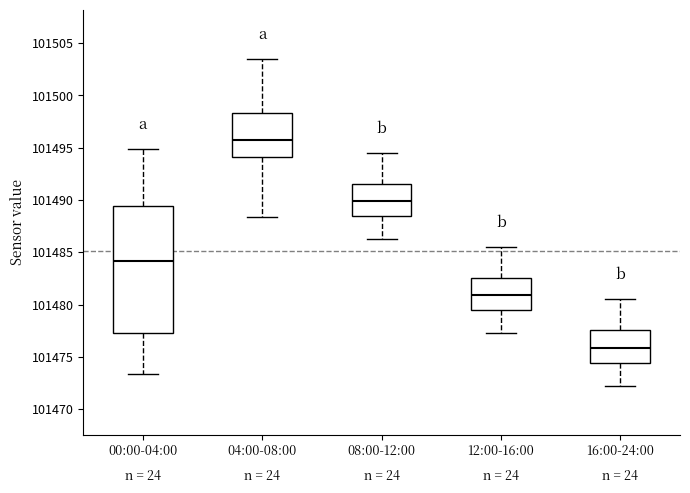

Where is the upper edge of the box for 12:00-16:00 on the y-axis? The values are not printed on the chart, so give them approximately, as read against the axis.

101482.5